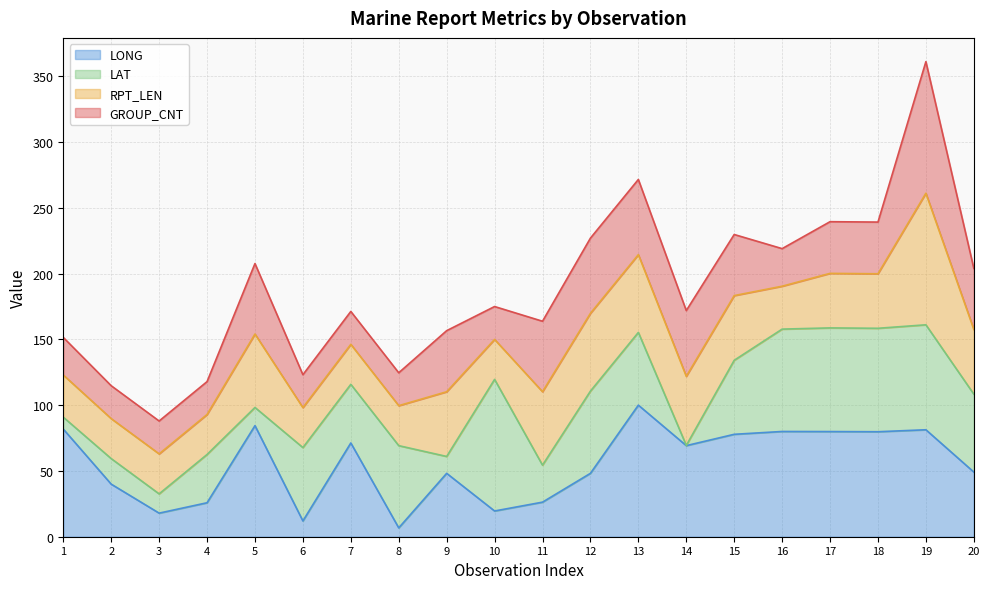

At which category does LAT reach its first local peak?

2